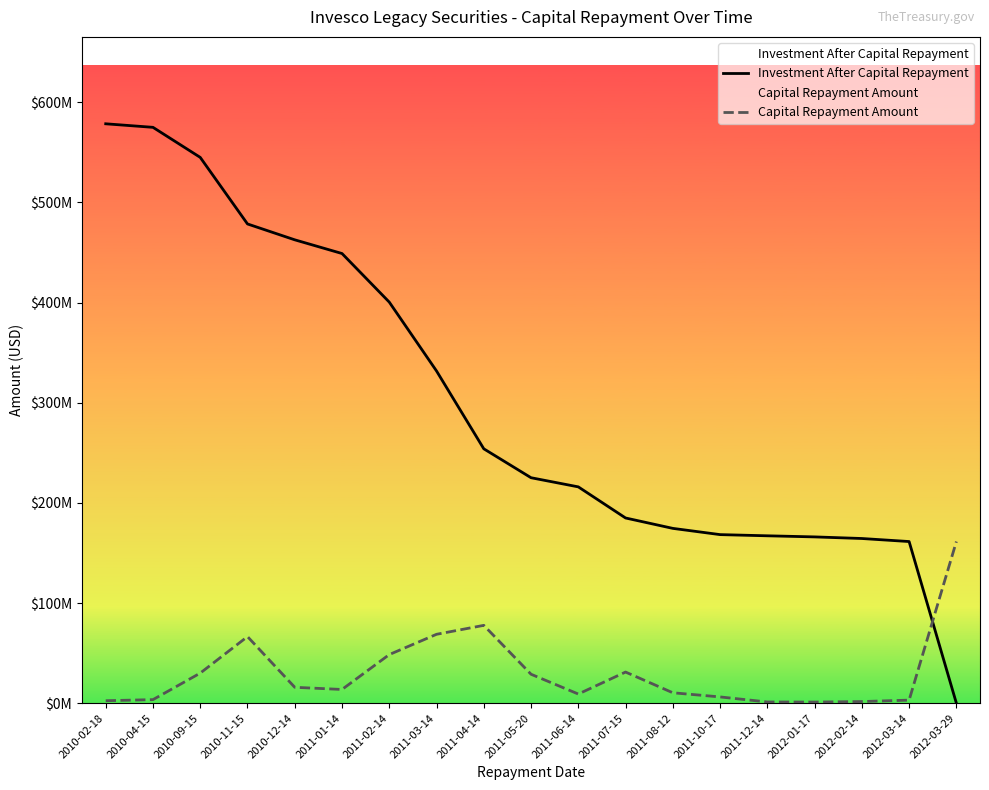

List the series in order of their peak value, highest first.

Investment After Capital Repayment, Capital Repayment Amount